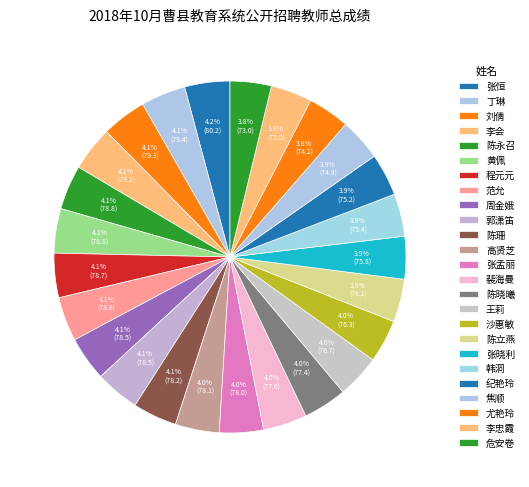

Is there any slice that represents more than half of the pie?

No